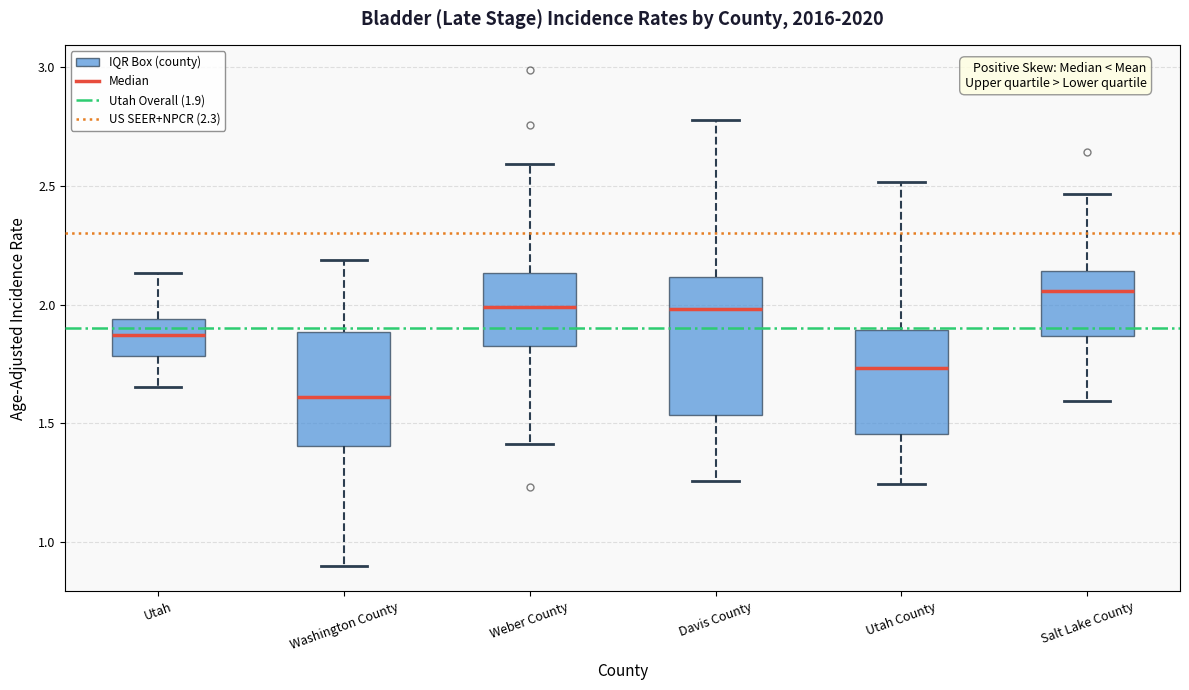

Reading left to right, transcribe this box plot: for each box, give where its median line is, the range the box spans, and where its two whiskers end, as read against the y-axis. The values are not printed on the chart, so give them approximately, as read against the axis.

Utah: median 1.85, box 1.80 to 1.95, whiskers 1.65 to 2.15
Washington County: median 1.60, box 1.40 to 1.90, whiskers 0.90 to 2.20
Weber County: median 2.00, box 1.80 to 2.15, whiskers 1.40 to 2.60
Davis County: median 2.00, box 1.55 to 2.10, whiskers 1.25 to 2.80
Utah County: median 1.75, box 1.45 to 1.90, whiskers 1.25 to 2.50
Salt Lake County: median 2.05, box 1.85 to 2.15, whiskers 1.60 to 2.45